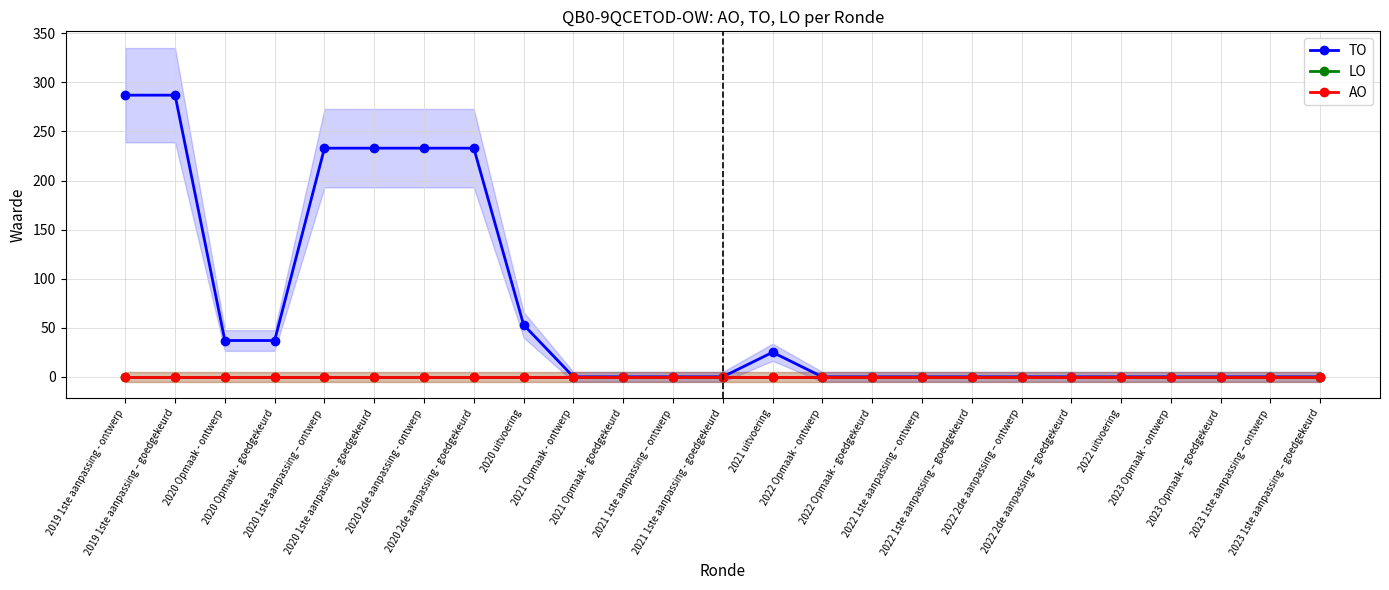

True or false: AO has a value of 0 at 2022 Opmaak - goedgekeurd.

True